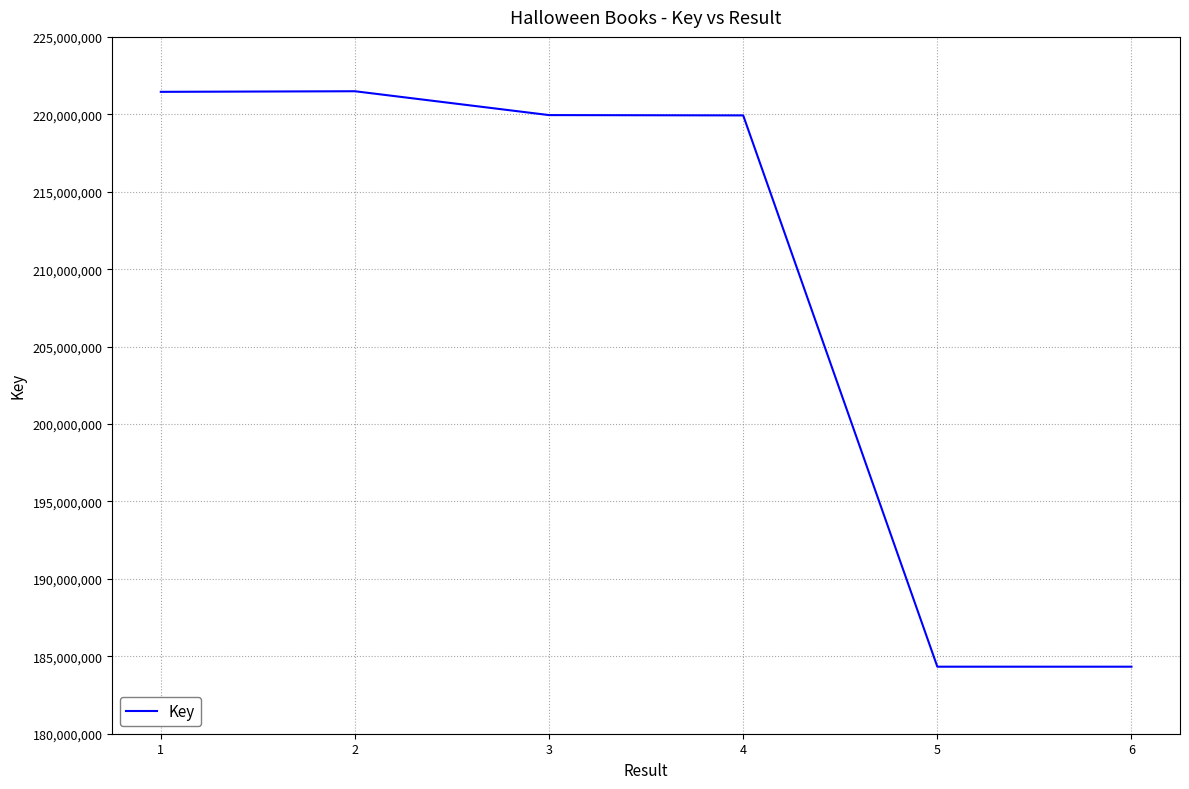

What is the minimum value shown in the chart?

184328152